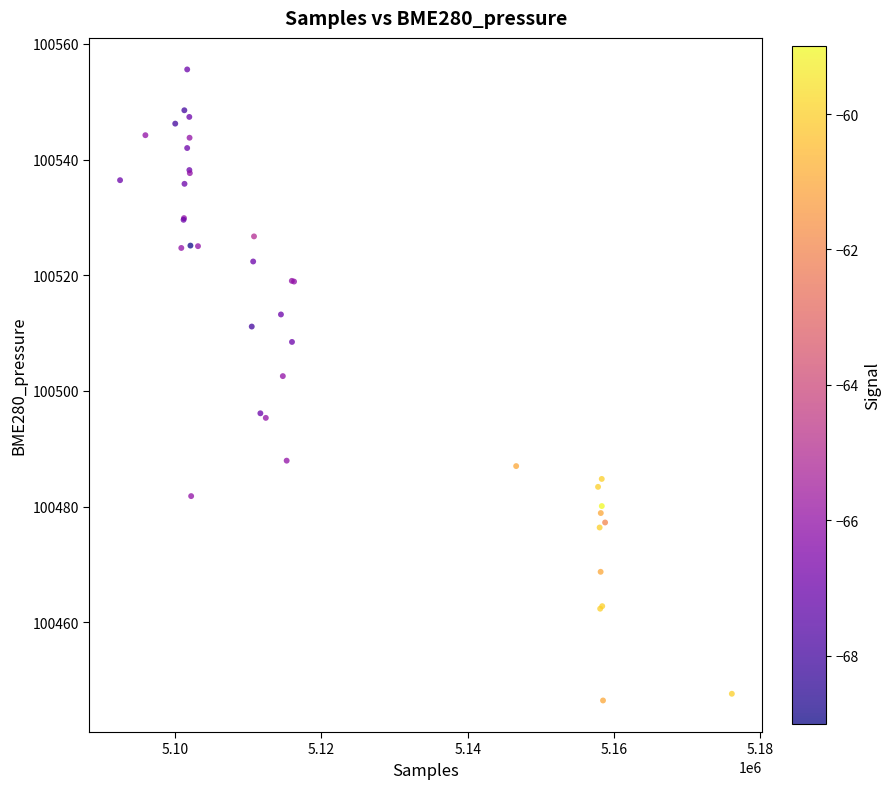

What Y value in the scatter plot is closest to 100501?

100502.6